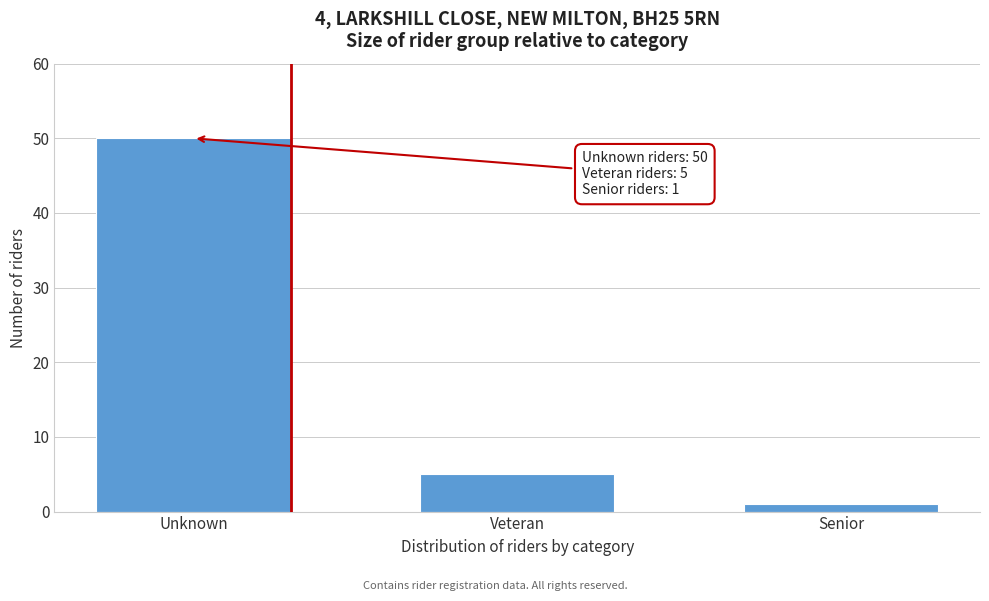

Reading left to right, extract all data points from this chart.

50	5	1